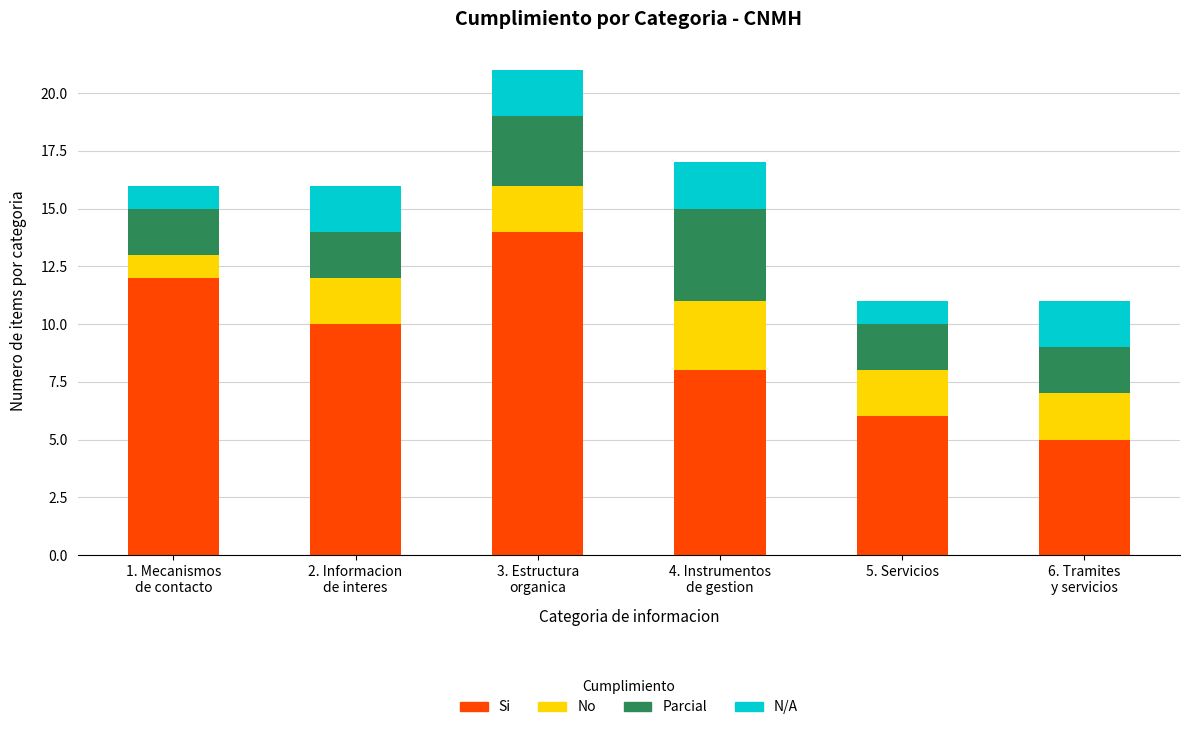

The Si series shows 8 at 5. Servicios. True or false?

False